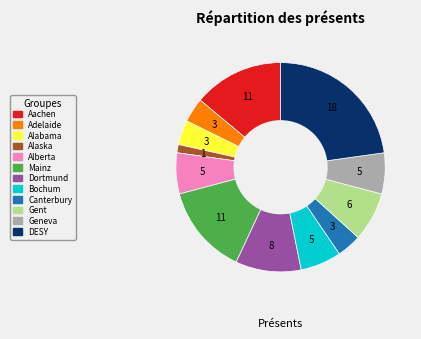

Is there a majority slice in this chart?

No